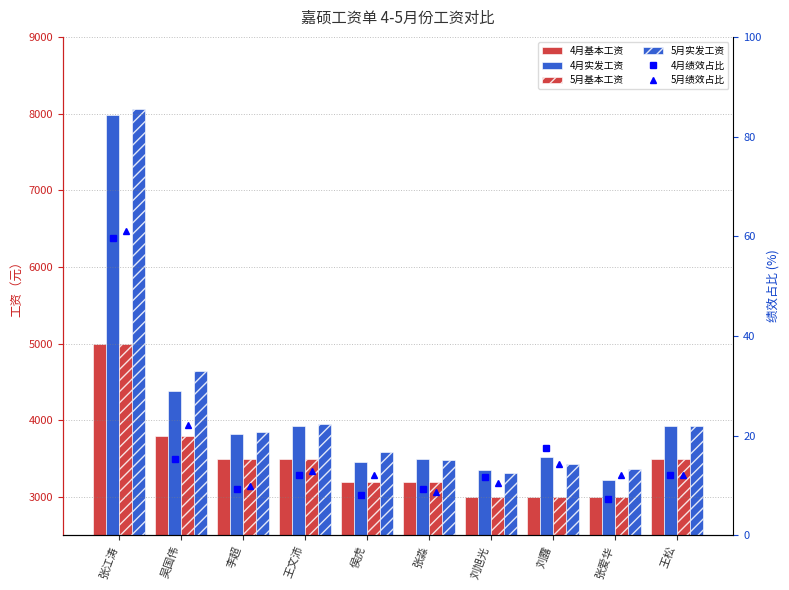

At which category does the chart reach its minimum across all series?

张爱华